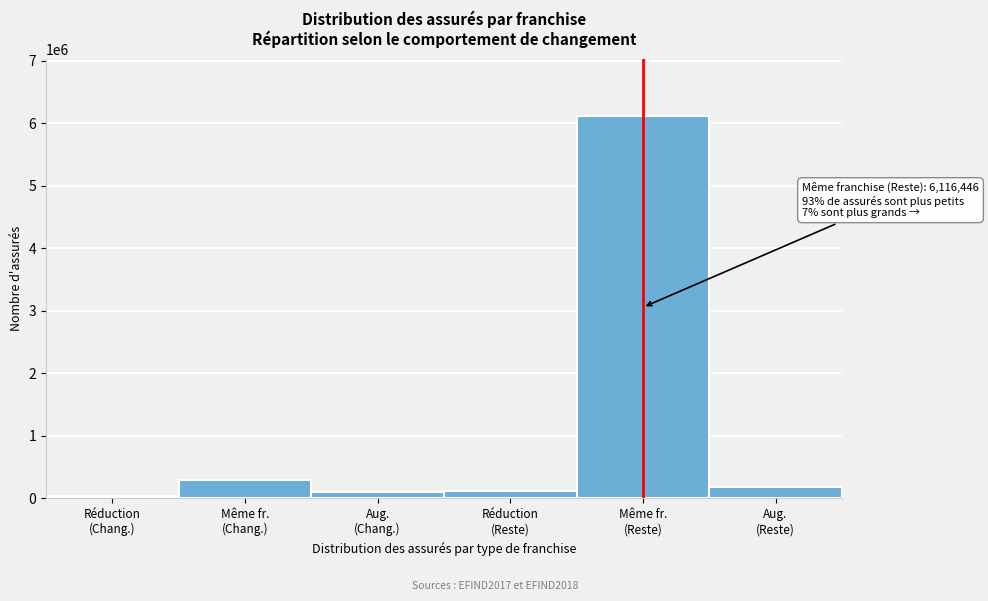

What is the sum of all values?

6865175